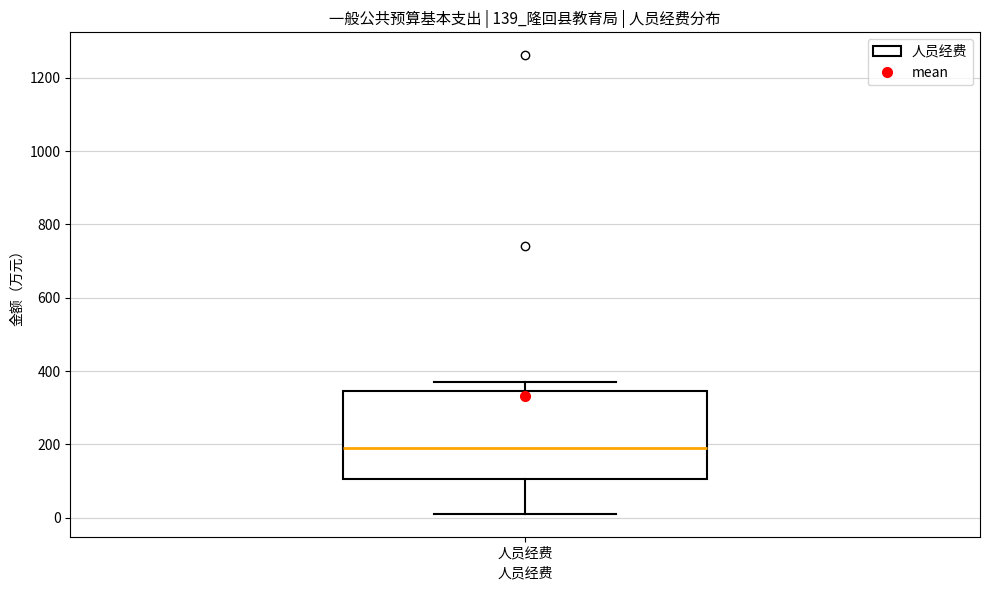

Where is the upper edge of the box for 人员经费 on the y-axis? The values are not printed on the chart, so give them approximately, as read against the axis.

340